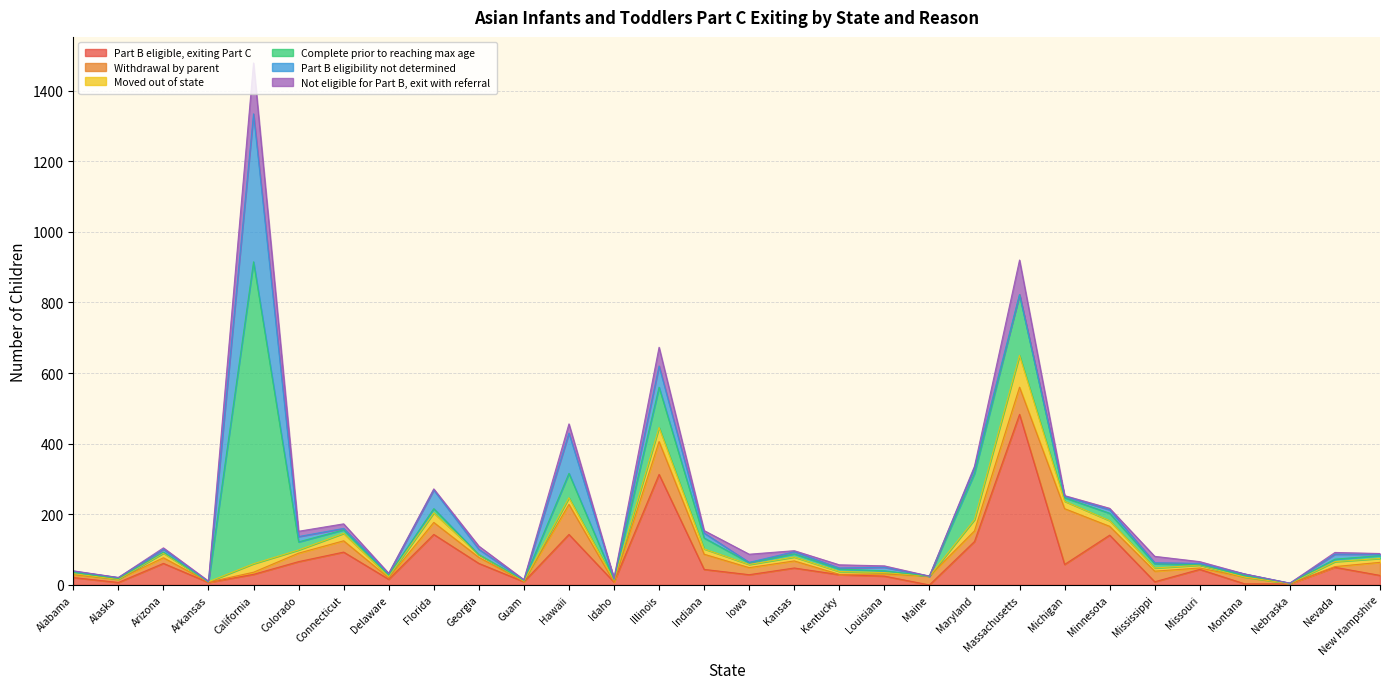

Where do Withdrawal by parent and Not eligible for Part B, exit with referral first cross each other?

Arizona and Arkansas